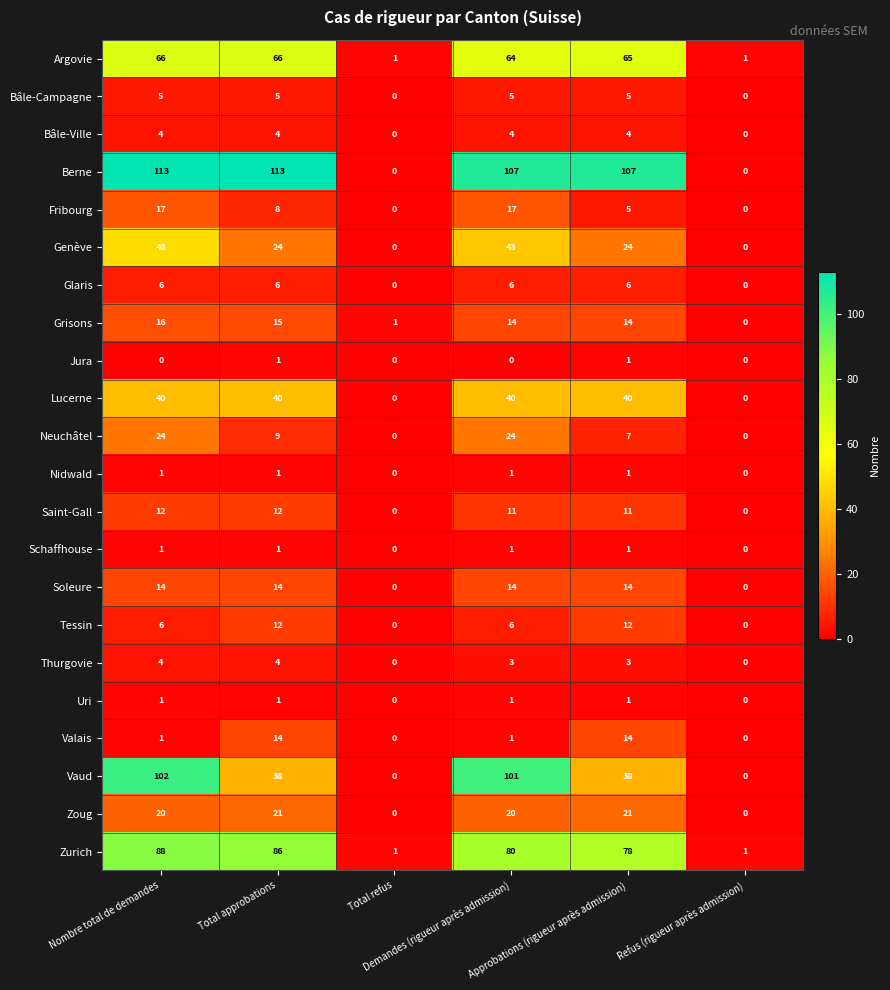

At how many categories does at least one series exceed 13?

4